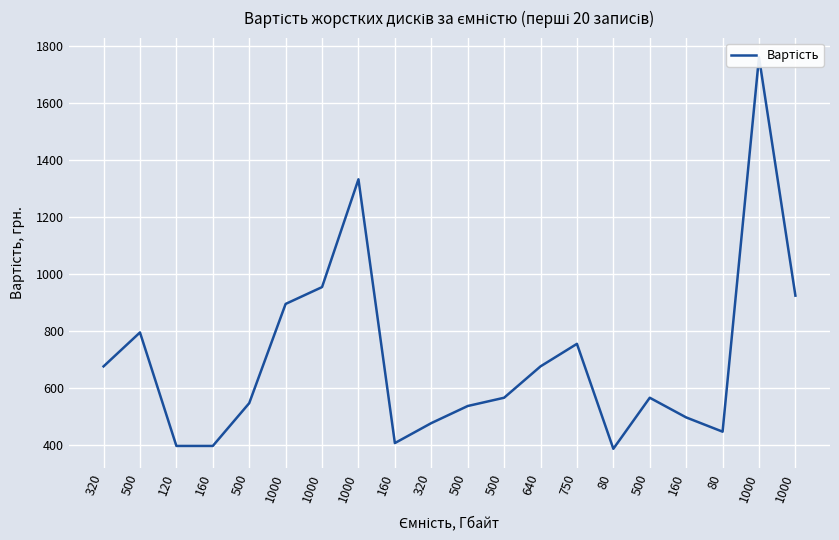

What is the difference between the values at 160 and 500?

159